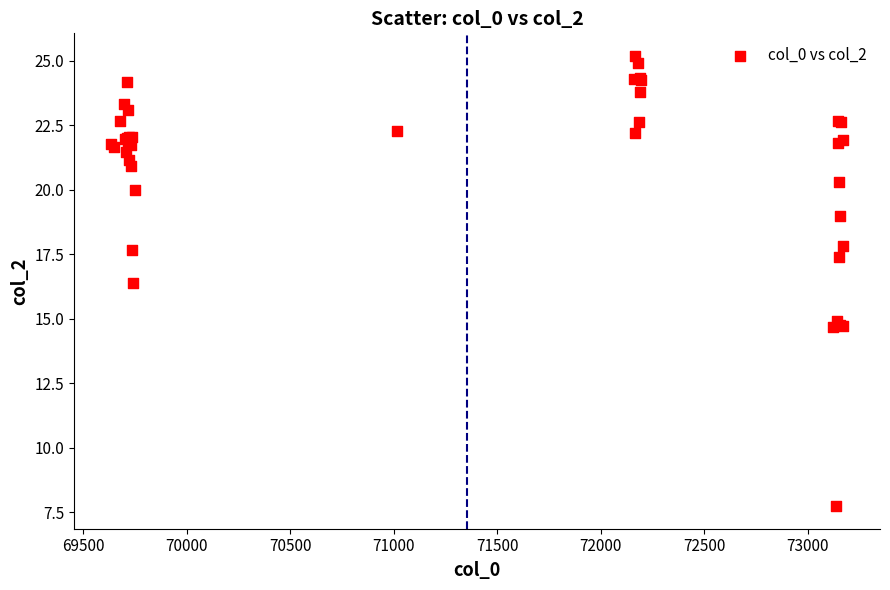

What Y value in the scatter plot is closest to 16?

16.4